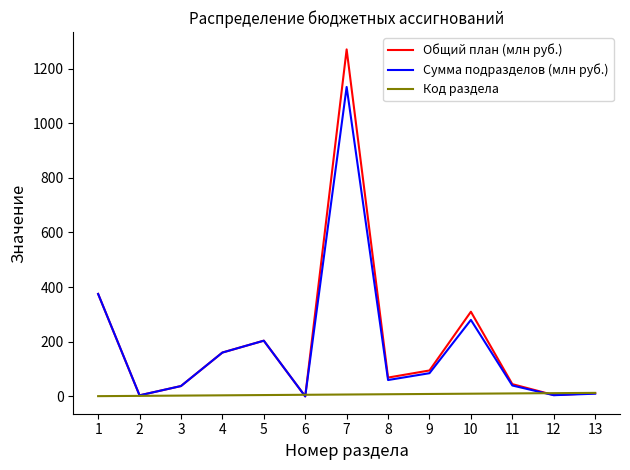

What is the minimum value for Сумма подразделов (млн руб.)?

0.2